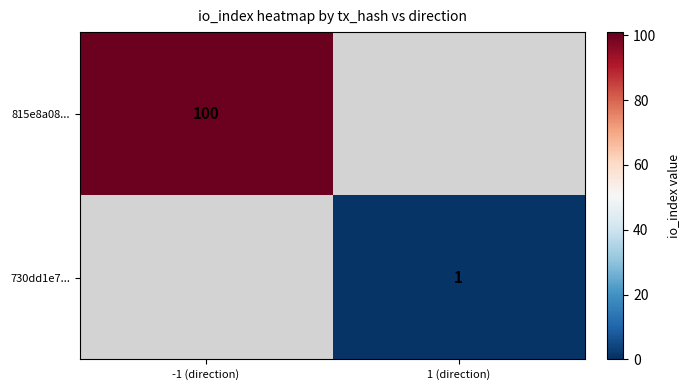

Is the value of 815e8a08... at -1 (direction) greater than the value of 730dd1e7... at 1 (direction)?

Yes